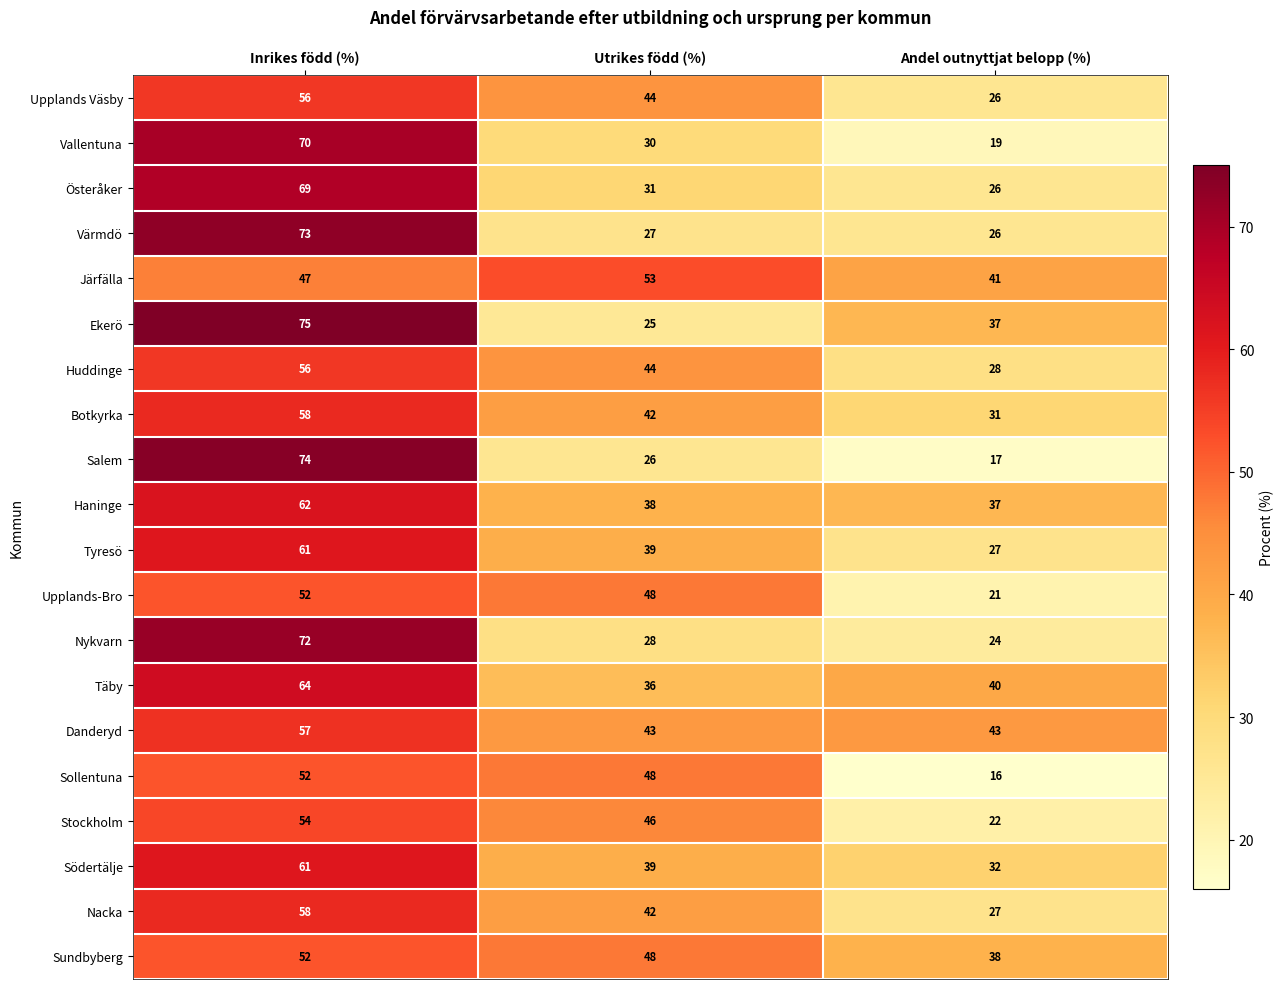

What is the sum of all Haninge values?

137